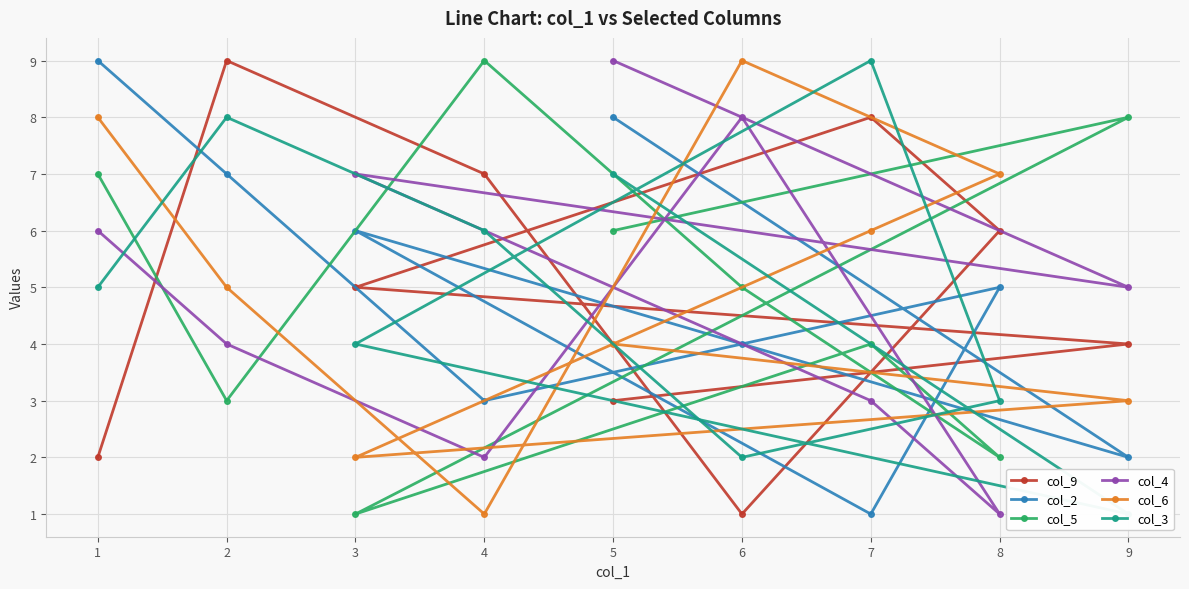

Which series has the largest total across all categories?

col_9